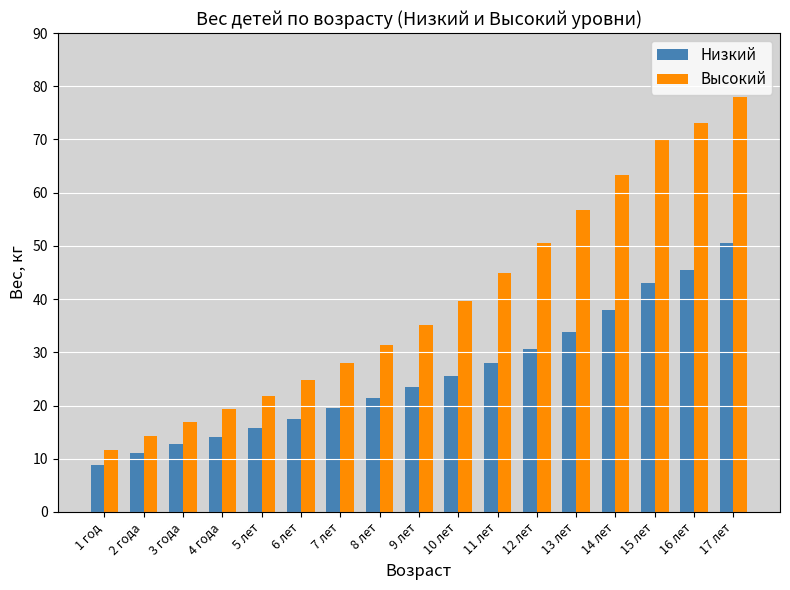

Between 3 года and 13 лет, which series saw the biggest shift?

Высокий